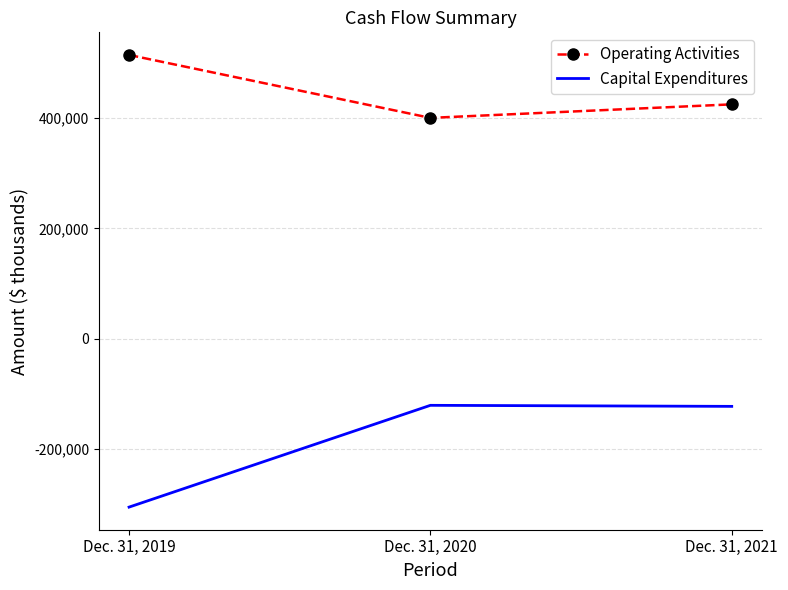

Is the value of Capital Expenditures at Dec. 31, 2019 greater than the value of Operating Activities at Dec. 31, 2021?

No